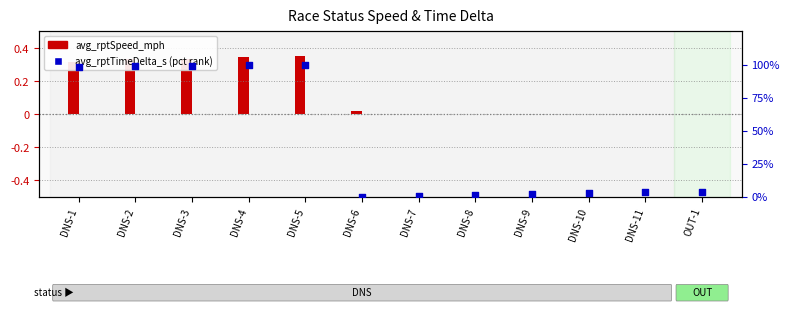

Between DNS-9 and DNS-3, which is larger?

DNS-3